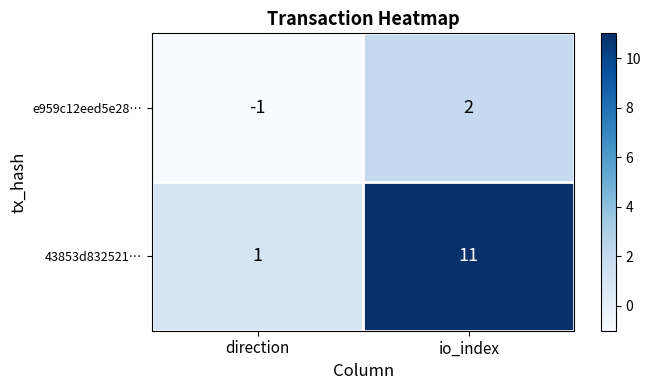

Which category has the highest value across all series?

io_index